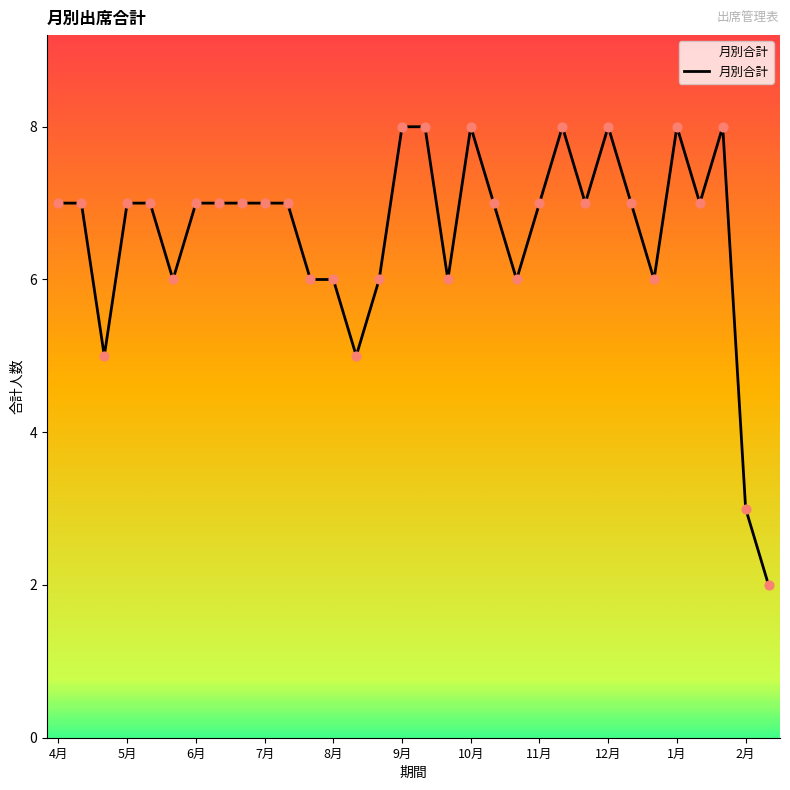

What is the difference between the maximum and minimum values?

6